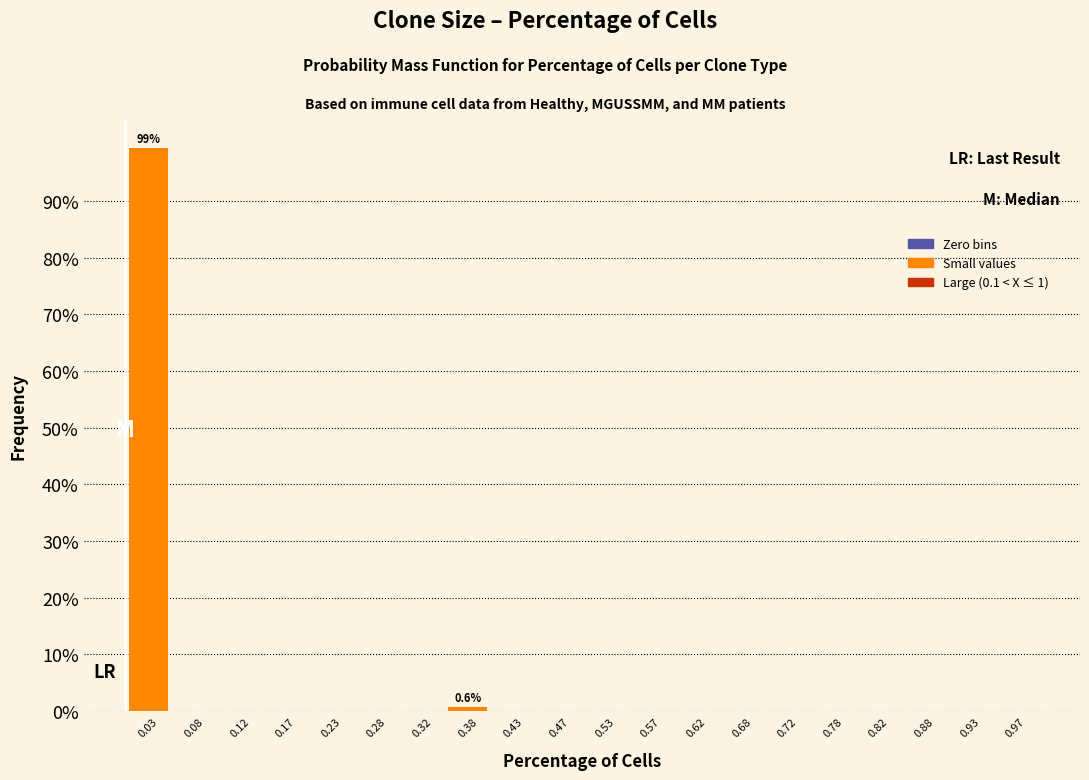

Which range on the x-axis has the tallest bar?

0.00 to 0.05